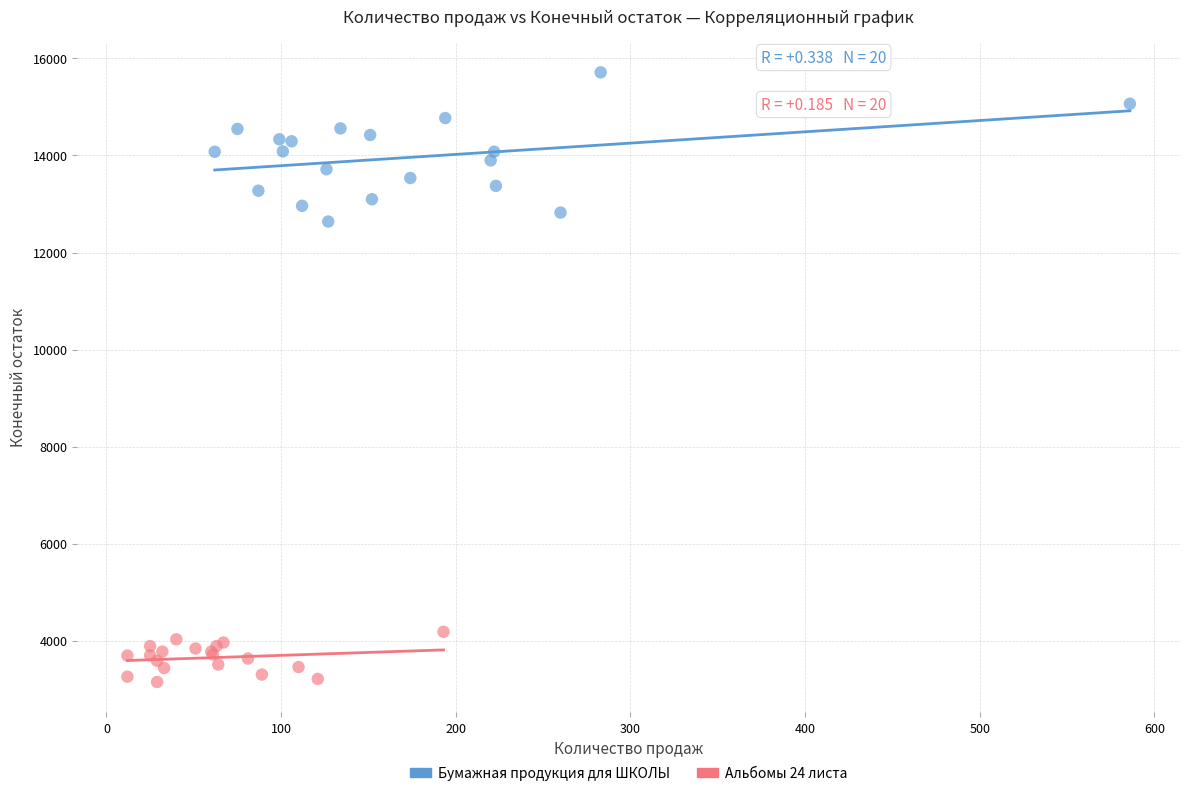

What are all the series names shown in the legend?

Бумажная продукция для ШКОЛЫ, Альбомы 24 листа